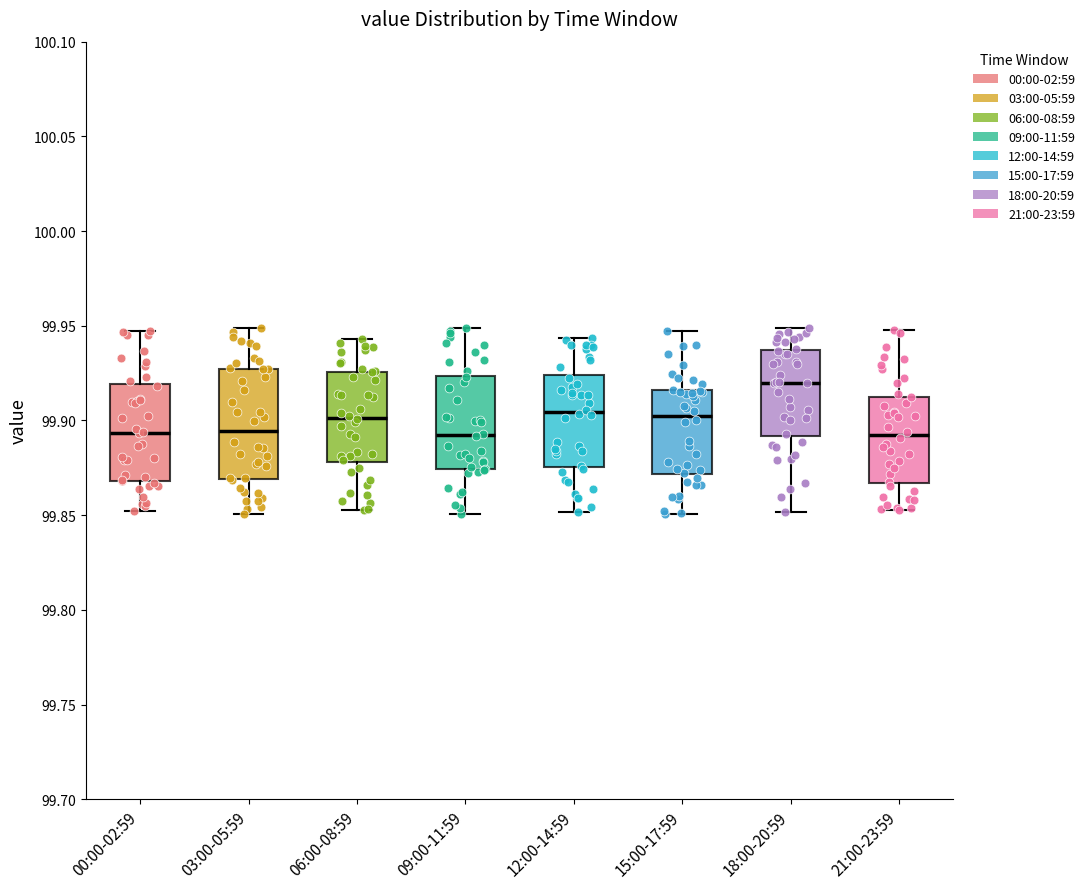

Reading left to right, read every box against the y-axis: the position of its median line, the range the box covers, and the ends of its whiskers. The values are not printed on the chart, so give them approximately, as read against the axis.

00:00-02:59: median 99.895, box 99.870 to 99.920, whiskers 99.850 to 99.945
03:00-05:59: median 99.895, box 99.870 to 99.925, whiskers 99.850 to 99.950
06:00-08:59: median 99.900, box 99.880 to 99.925, whiskers 99.855 to 99.945
09:00-11:59: median 99.890, box 99.875 to 99.925, whiskers 99.850 to 99.950
12:00-14:59: median 99.905, box 99.875 to 99.925, whiskers 99.850 to 99.945
15:00-17:59: median 99.905, box 99.870 to 99.915, whiskers 99.850 to 99.945
18:00-20:59: median 99.920, box 99.890 to 99.935, whiskers 99.850 to 99.950
21:00-23:59: median 99.890, box 99.865 to 99.915, whiskers 99.855 to 99.950